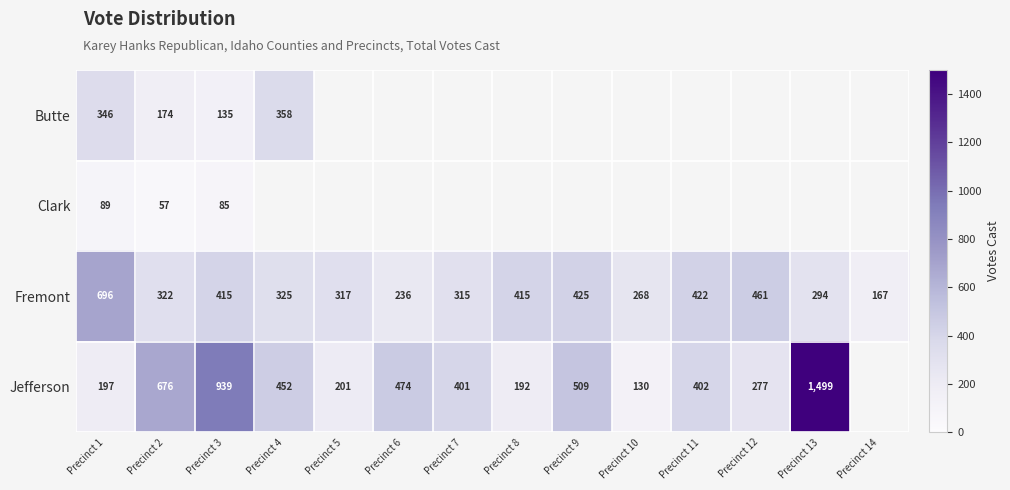

How many data points does each series have?

14